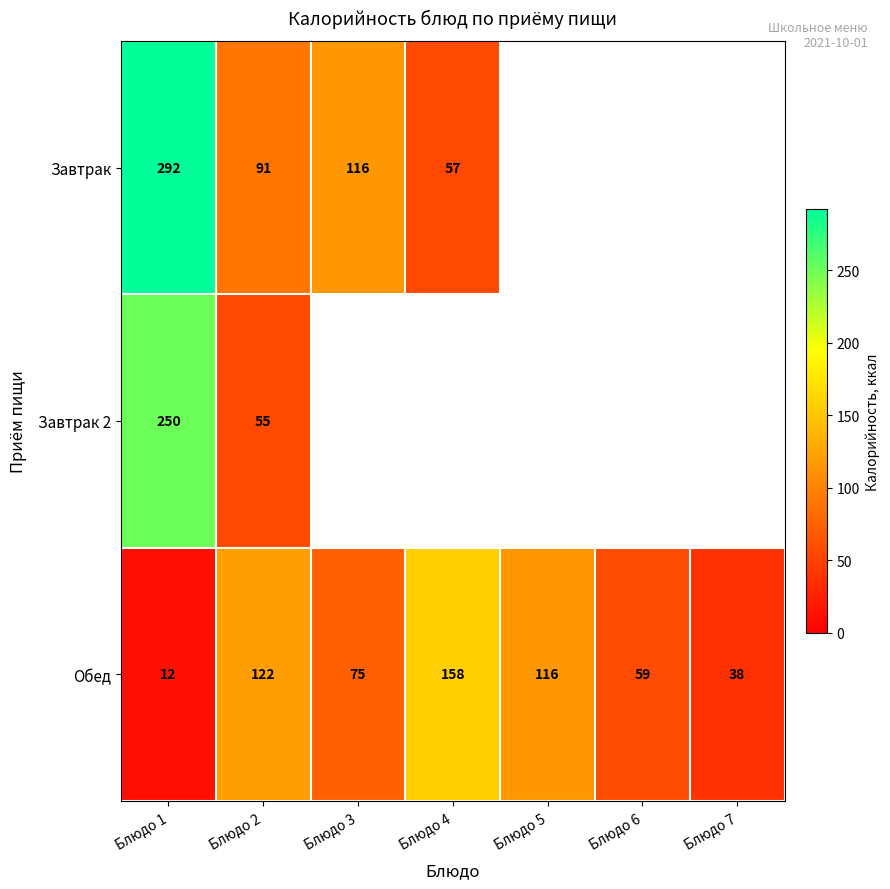

The Обед series shows 2.5 at Блюдо 1. True or false?

False